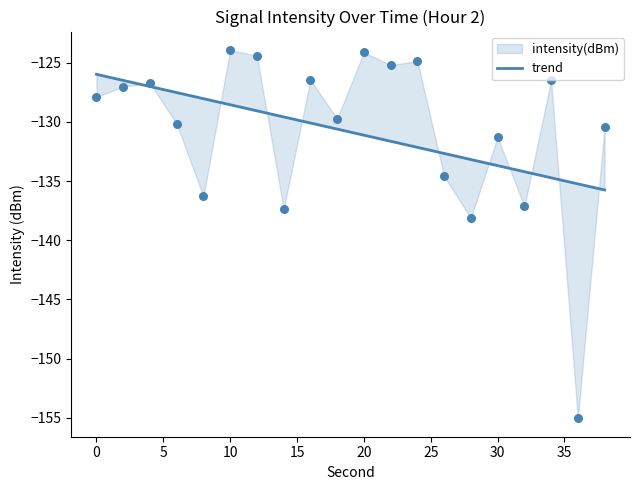

What is the change in value from 10 to 35?

-2.6